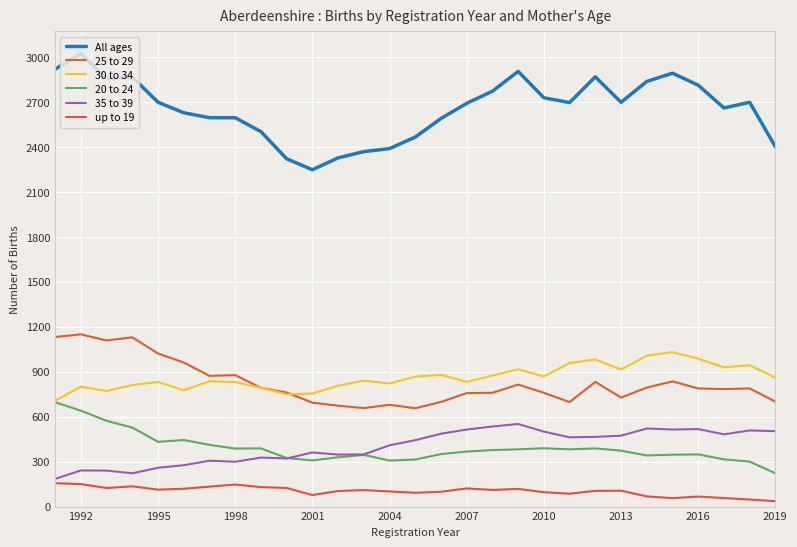

What is the value of the 25 to 29 point at the 7th from the left?

872